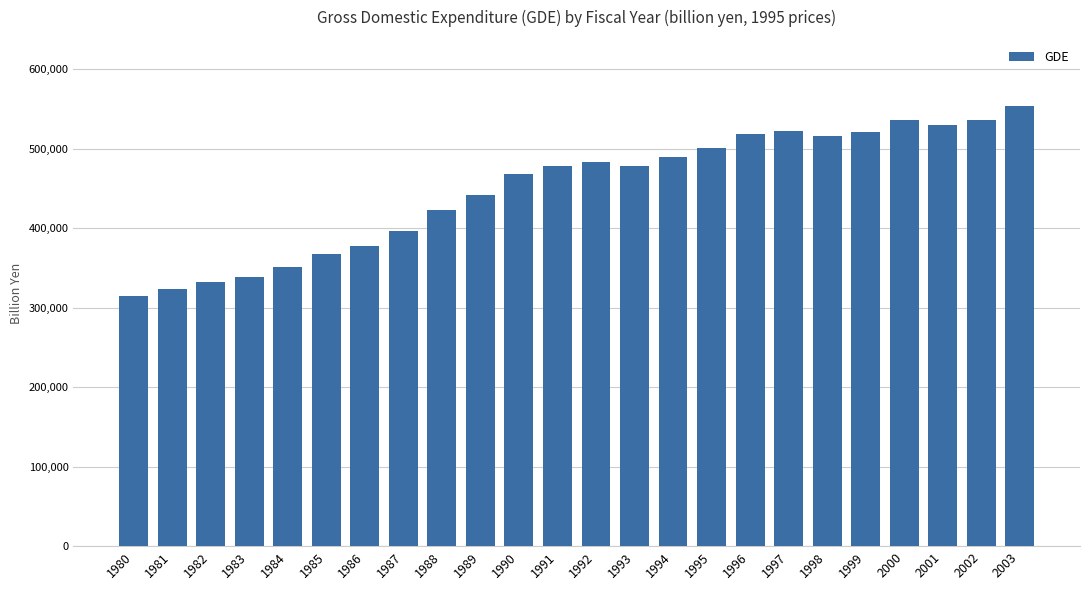

What is the smallest value displayed?

315175.4